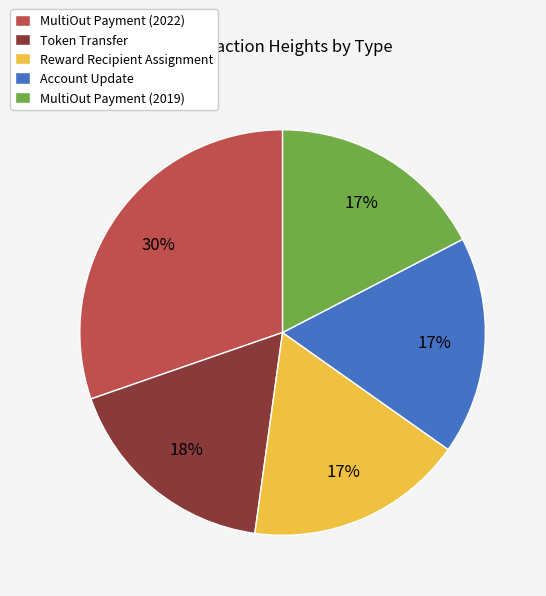

Does Account Update account for over 50% of the chart?

No